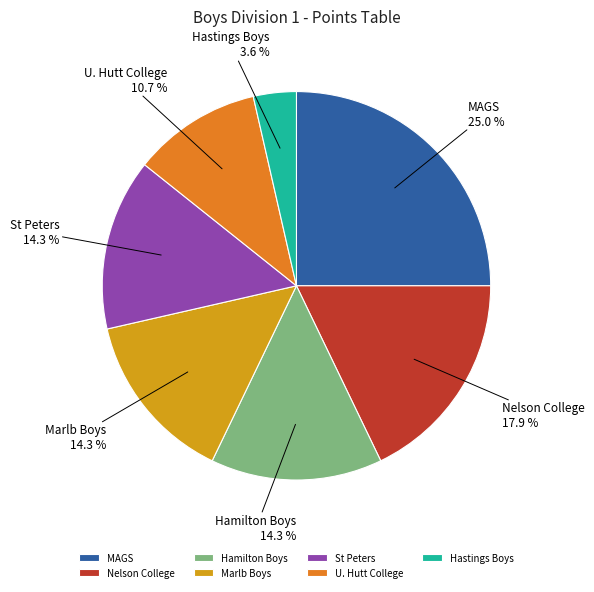

What is the smallest slice in the pie chart?

Hastings Boys